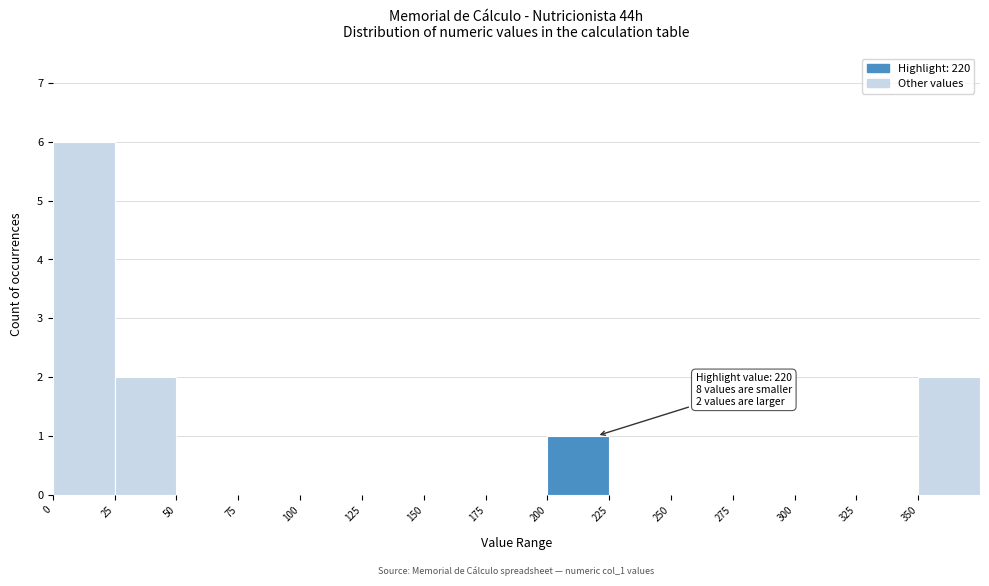

Which range on the x-axis has the tallest bar?

0 to 25